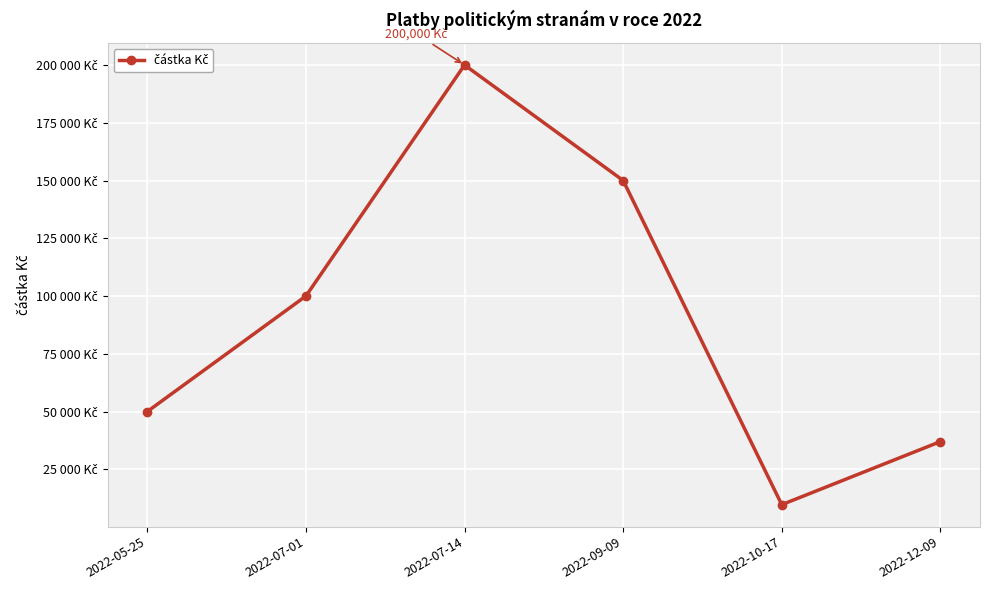

Reading right to left, extract all data points from this chart.

36974.3	9681.2	150000.0	200000.0	100000.0	50000.0